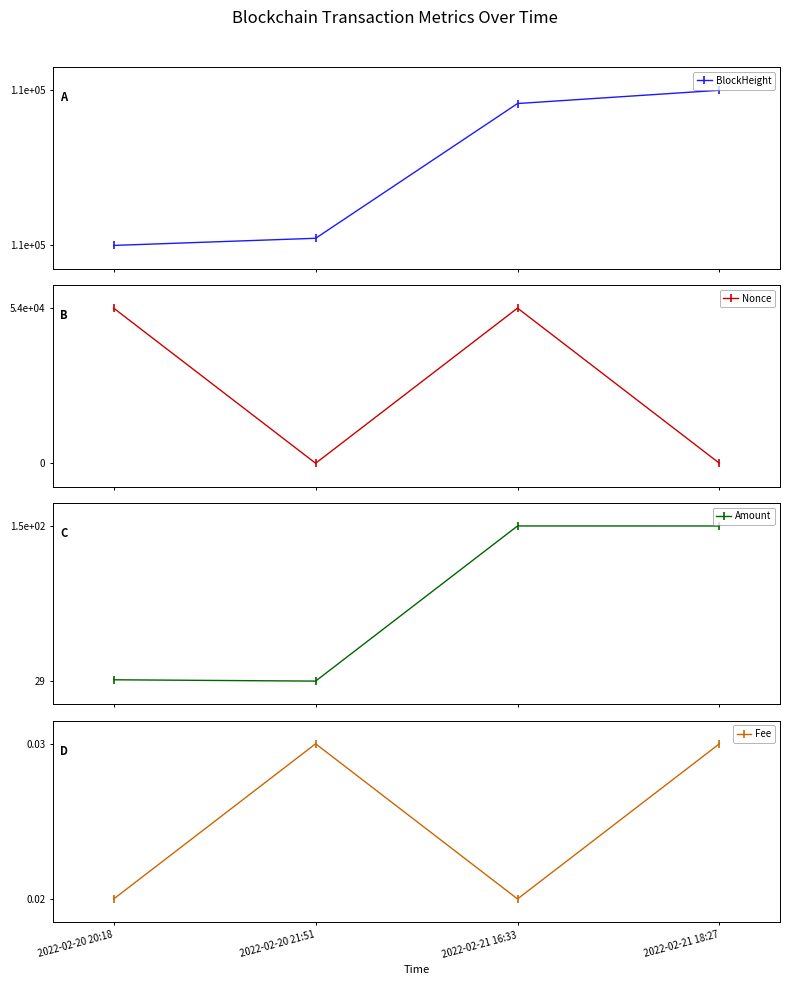

What is the difference between the second highest and second lowest values in the Nonce series?

53764.0